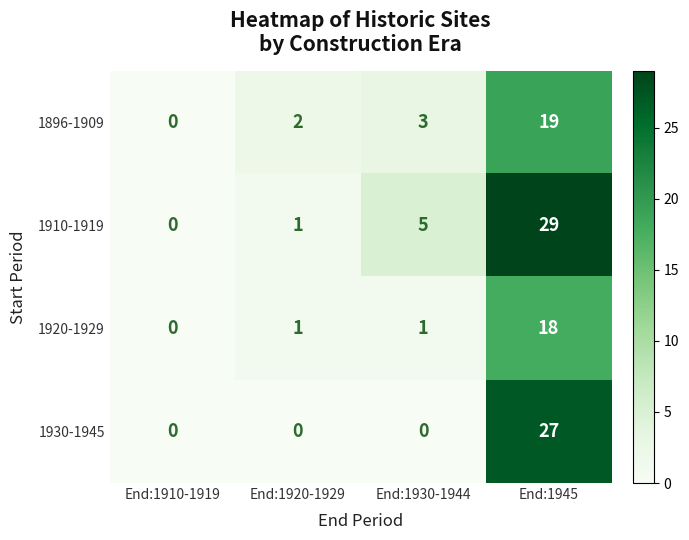

What is the maximum value shown in the chart?

29